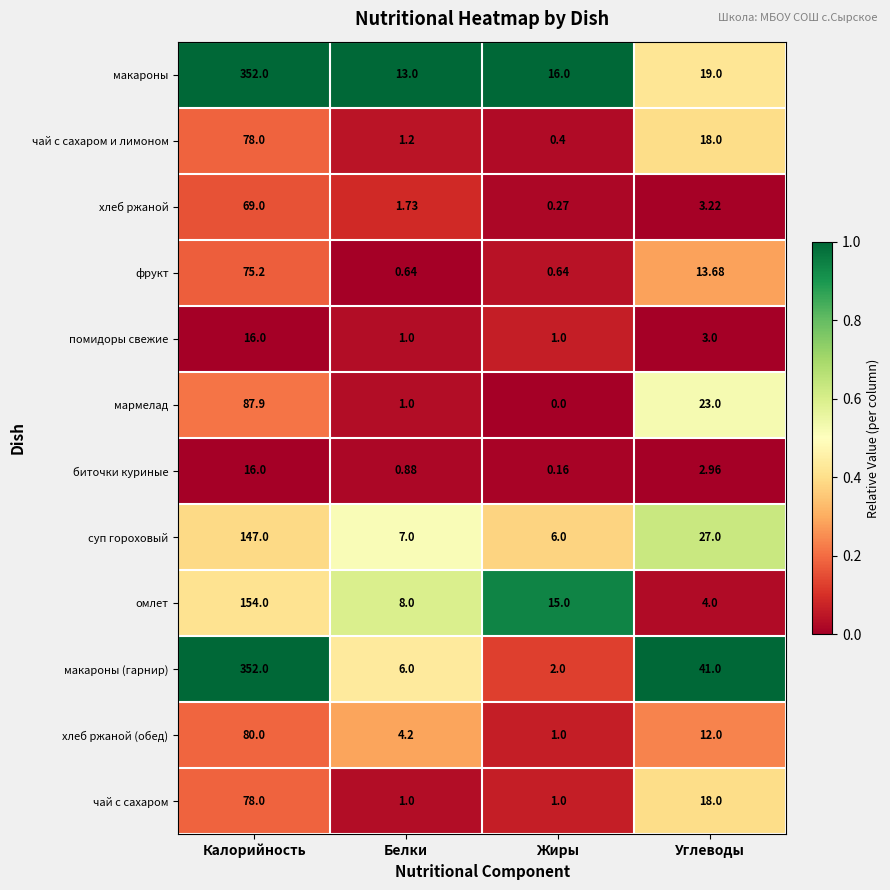

At which category does the chart reach its minimum across all series?

Жиры